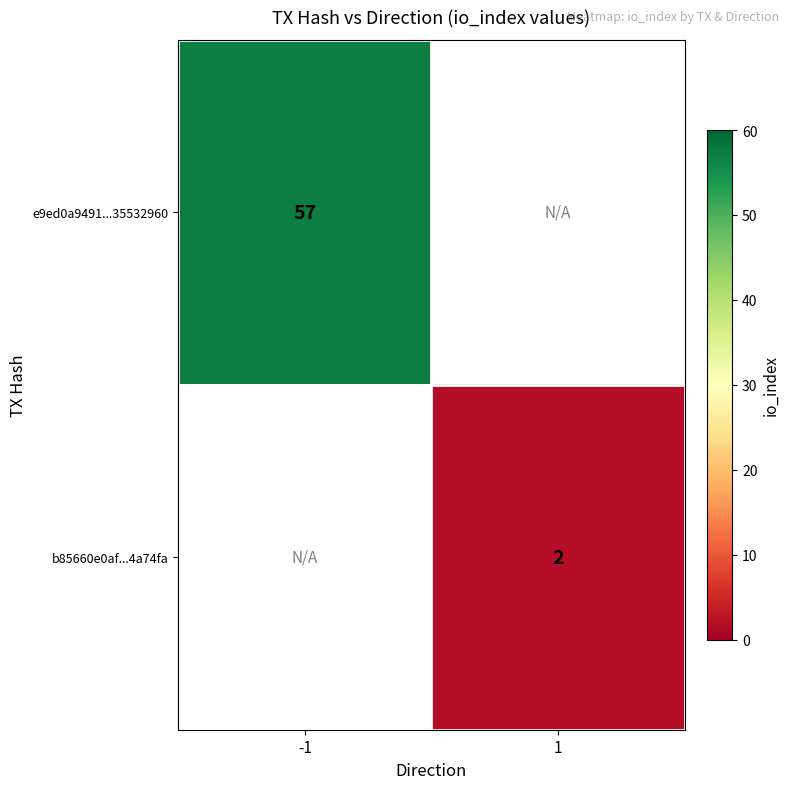

Which category has the lowest value across all series?

1